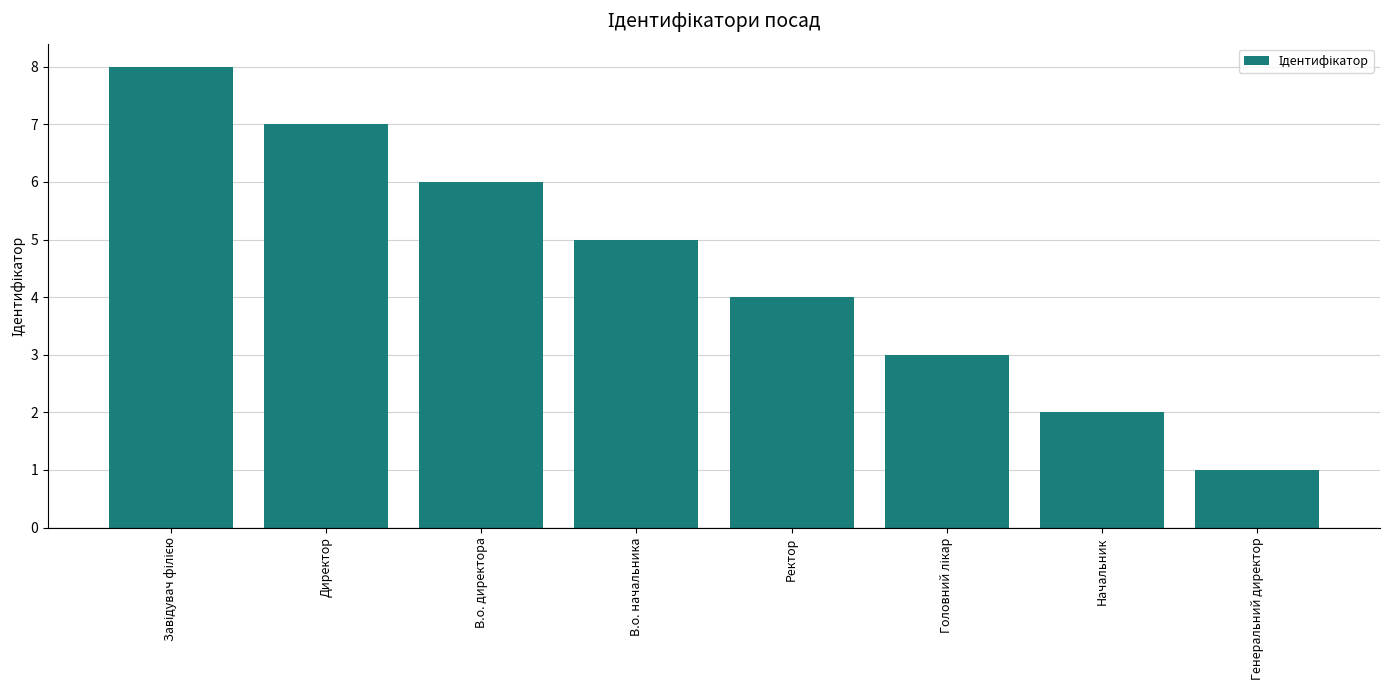

How many distinct data groups are displayed?

1